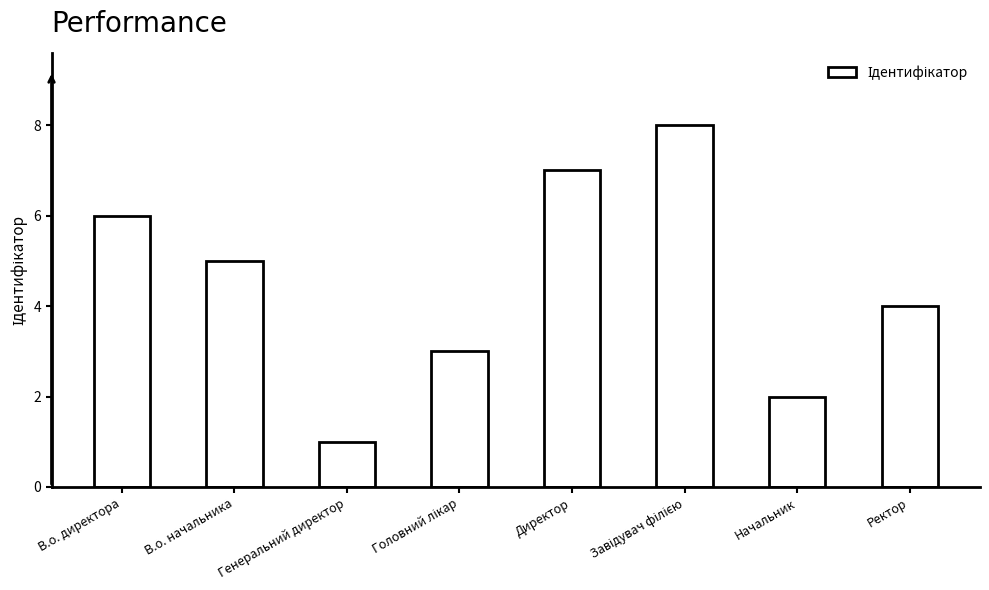

What is the difference between the values at В.о. директора and Директор?

1